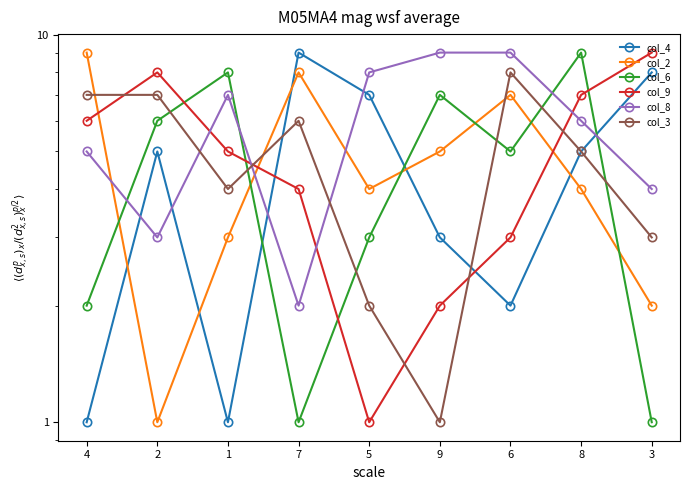

List the labels in order of col_6 value, largest first.

8, 1, 9, 2, 6, 5, 4, 7, 3